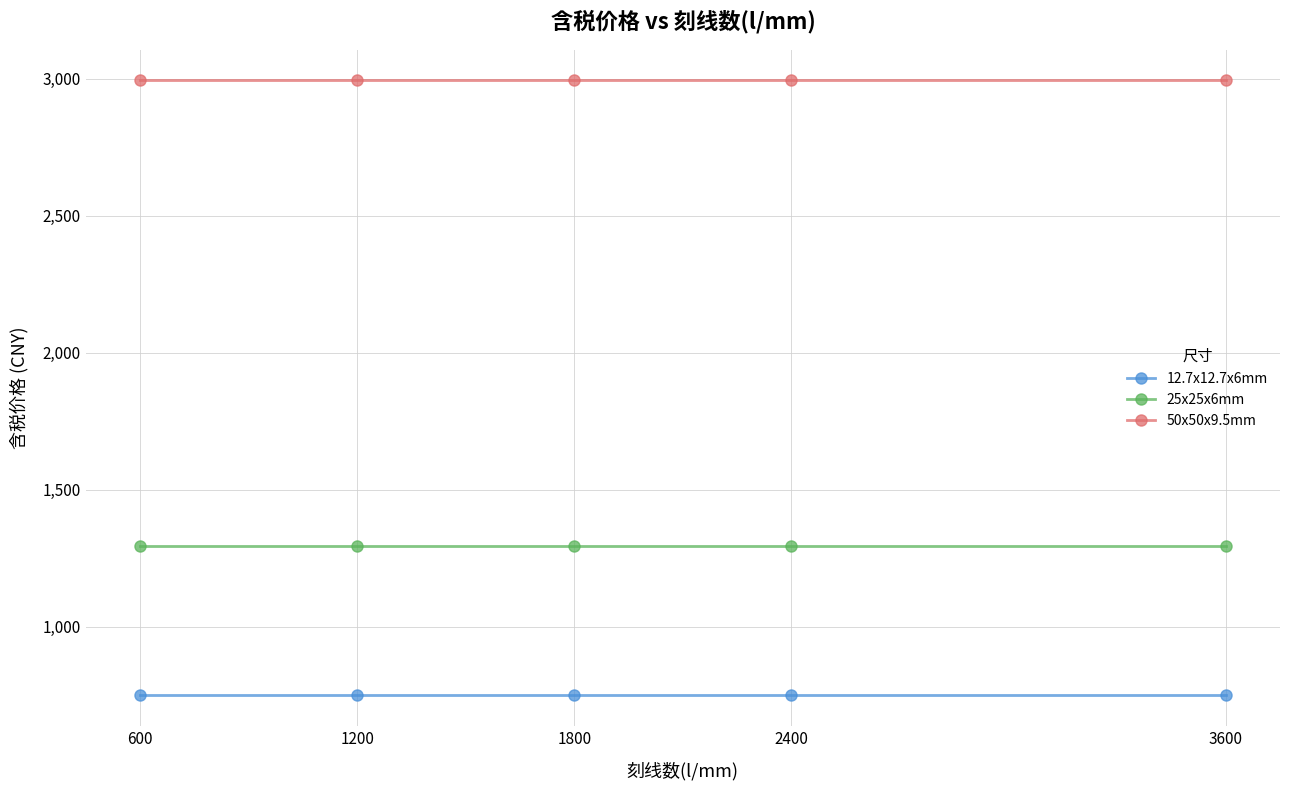

Rank the series by their average value, from highest to lowest.

50x50x9.5mm, 25x25x6mm, 12.7x12.7x6mm